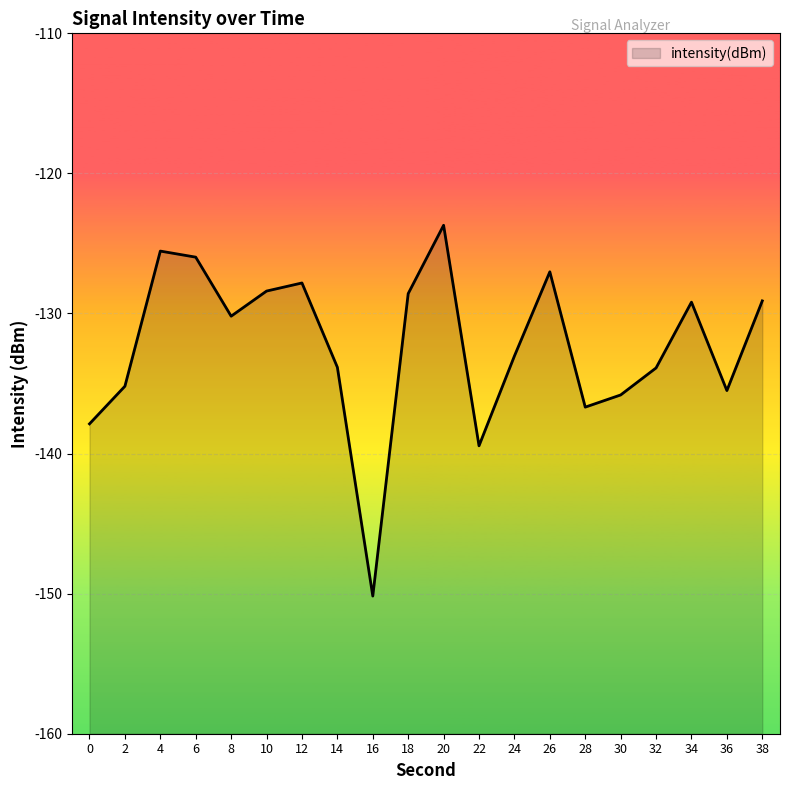

How many data points does each series have?

20